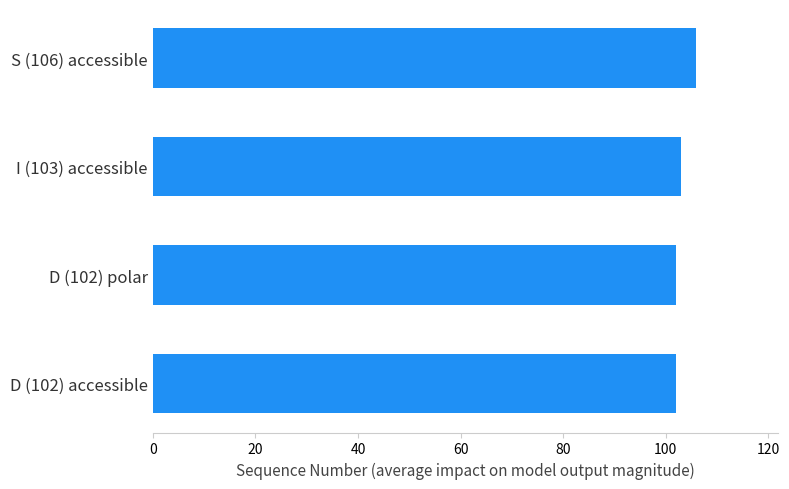

What is the difference between the second highest and minimum values?

1